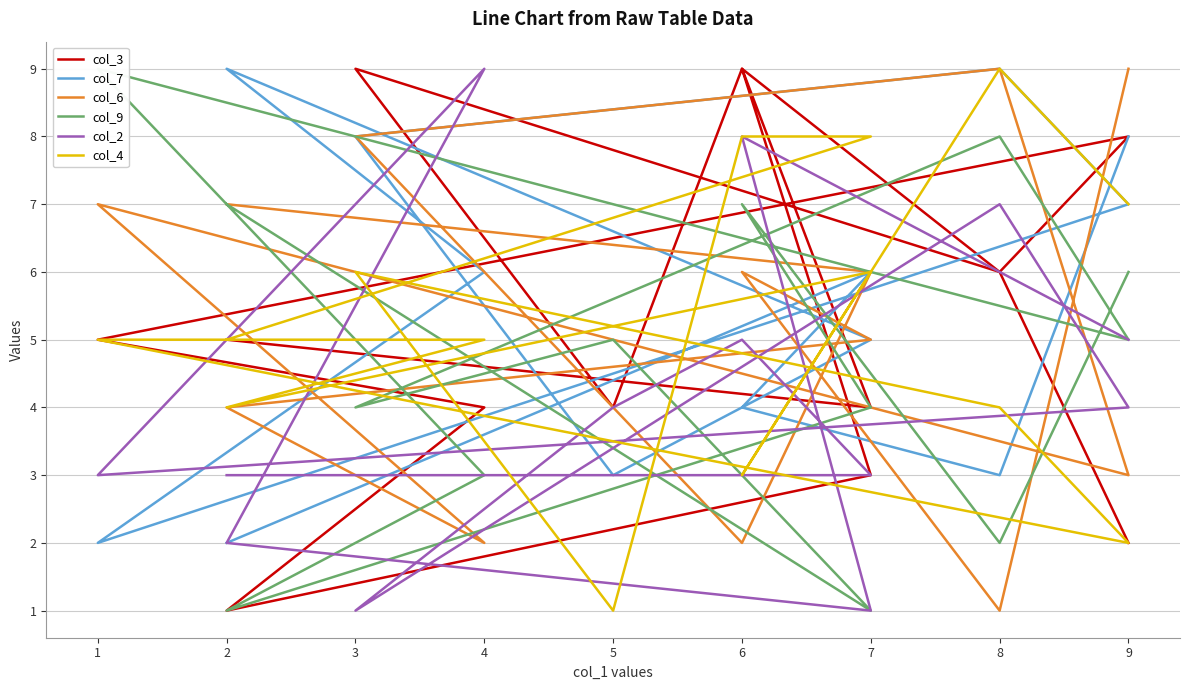

How many distinct data groups are displayed?

6